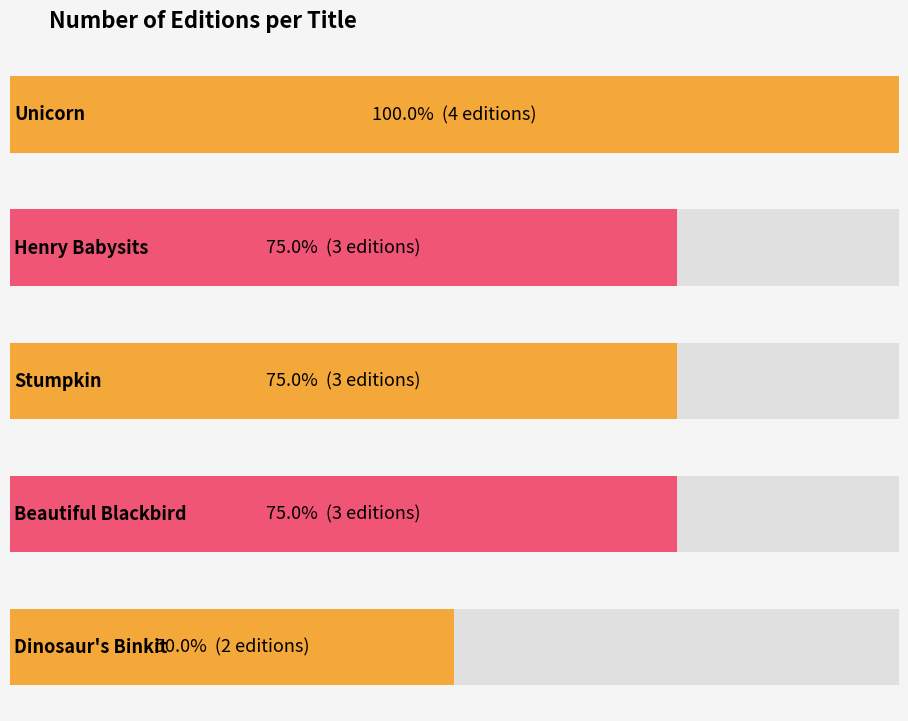

Is it true that the value at Henry Babysits is 5?

False